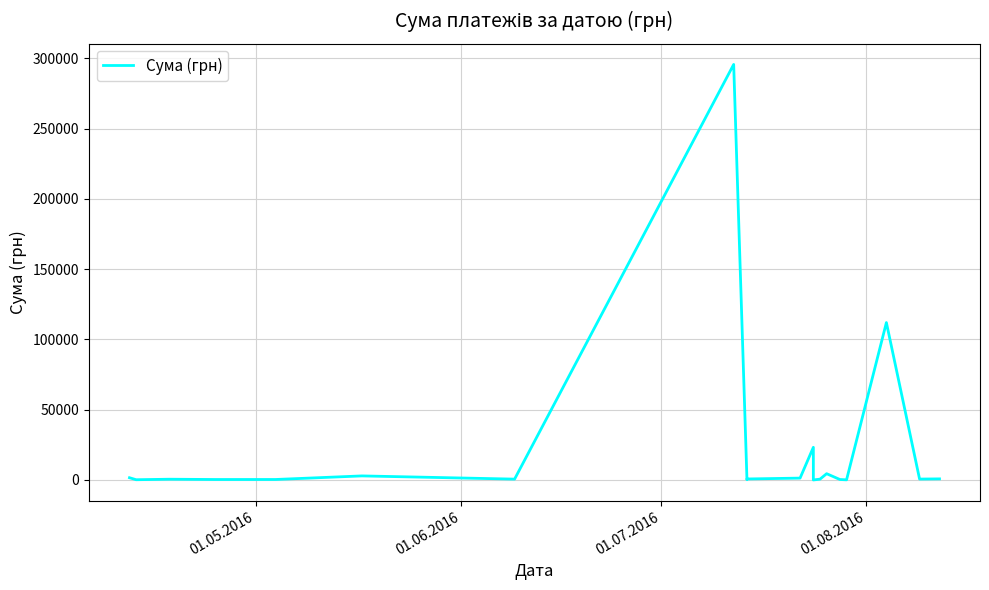

Where does the data first go above 633?

01.05.2016